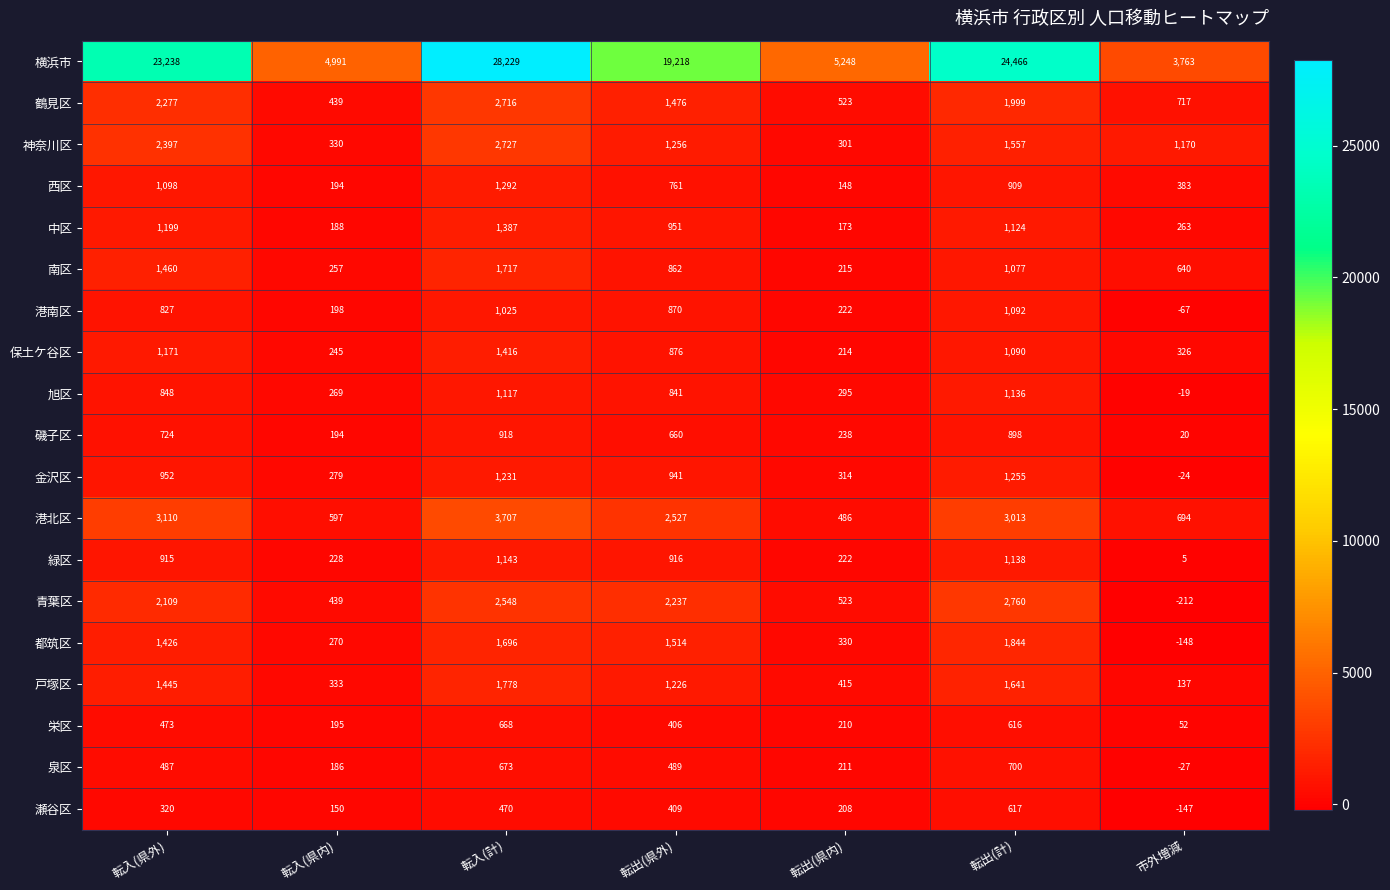

How many series are shown in this chart?

19